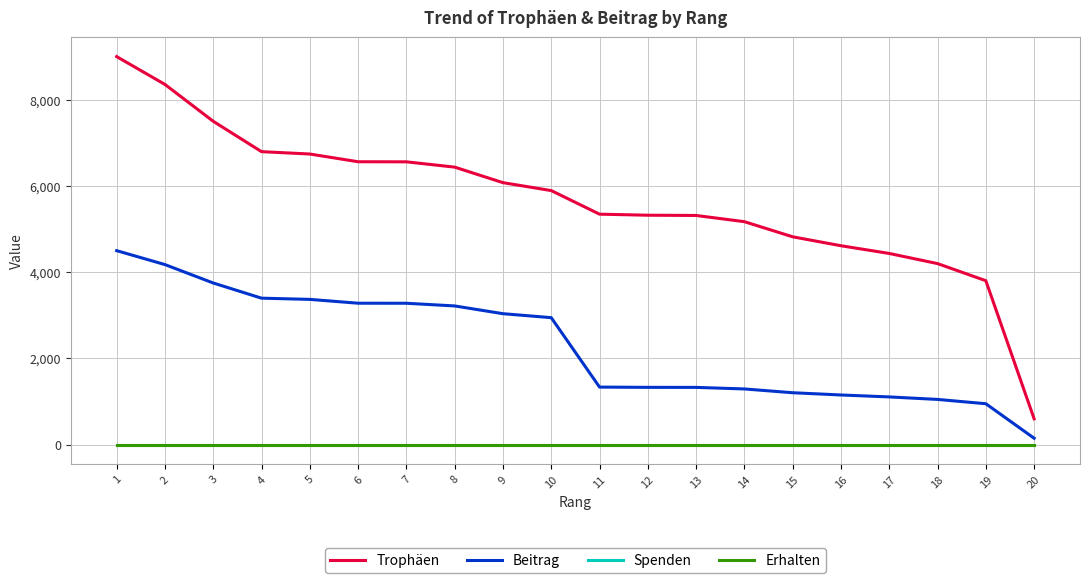

At how many categories does at least one series exceed 896?

19